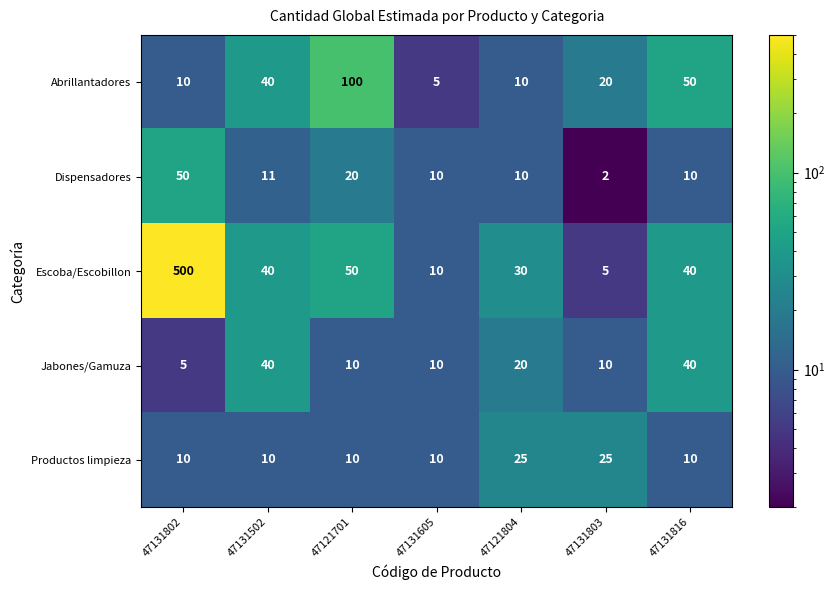

The Jabones/Gamuza series shows 70 at 47131502. True or false?

False